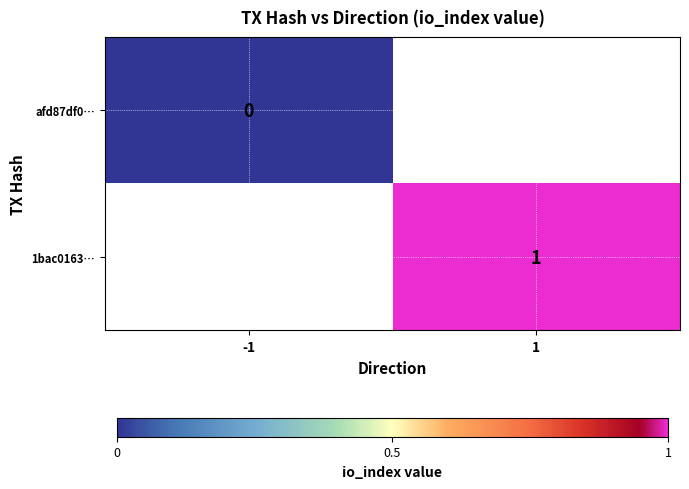

Is it true that 1bac0163… equals 1 at 1?

True